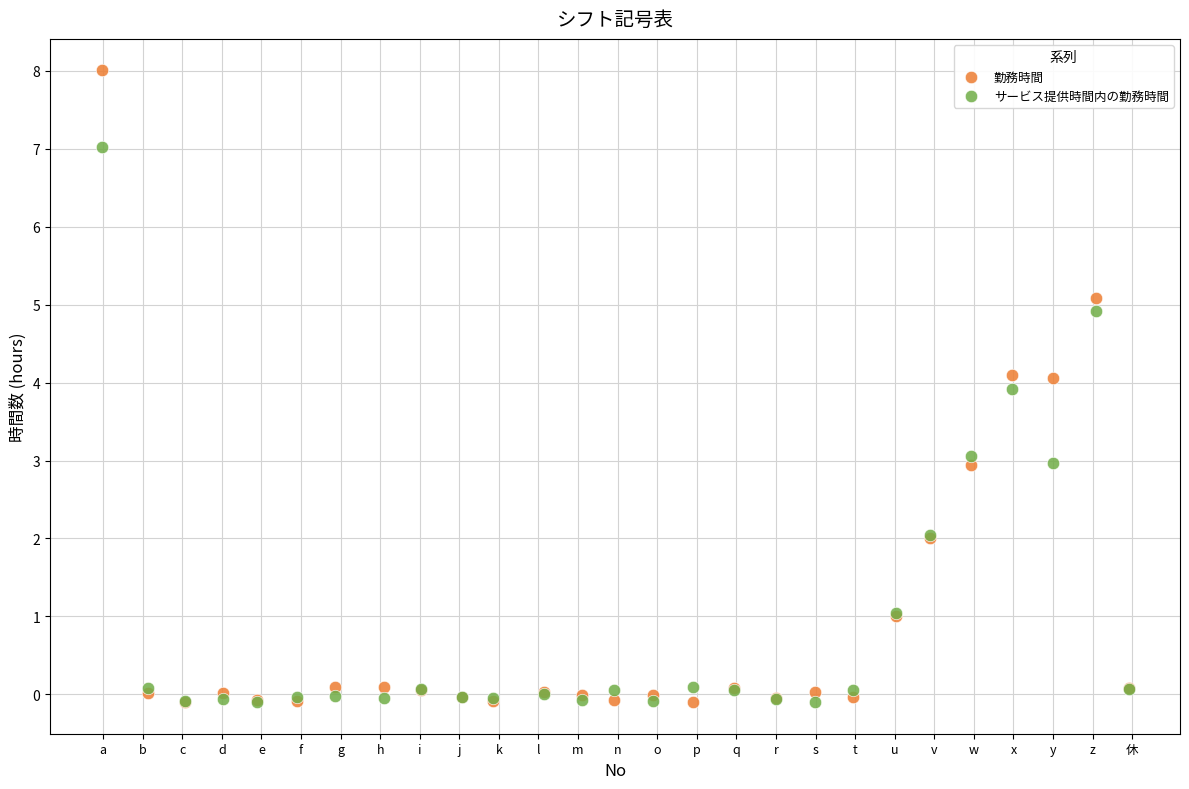

What is the X range (max minus min) for the scatter plot?

25.9